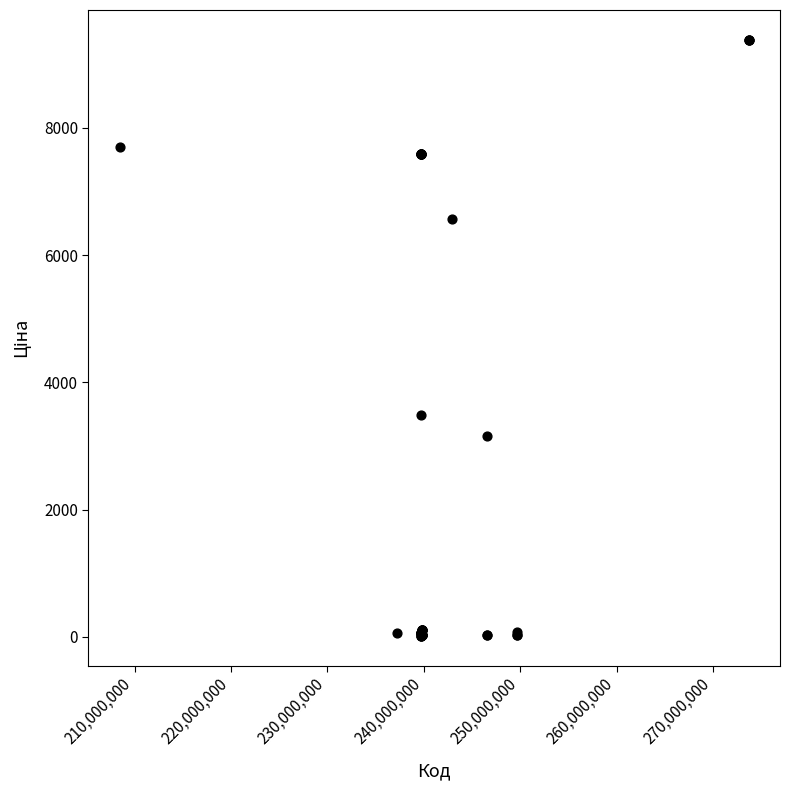

What Y value in the scatter plot is closest to 4699?

3494.4